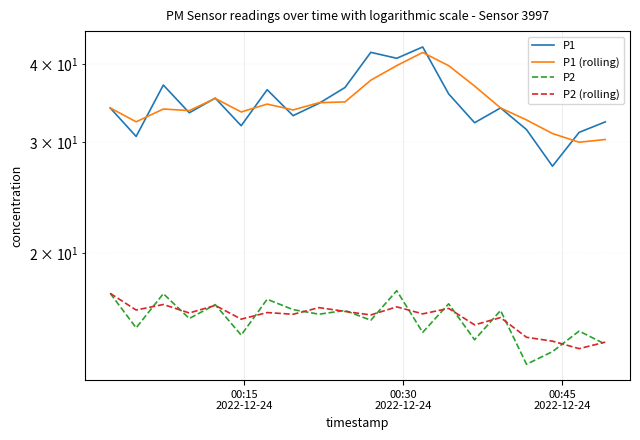

What is the difference between the second highest and second lowest values in the P2 (rolling) series?

2.1